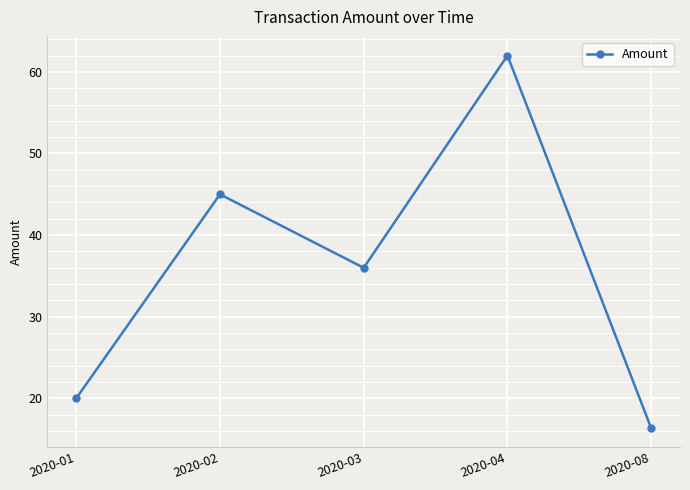

The value at 2020-08 is 29.2. True or false?

False